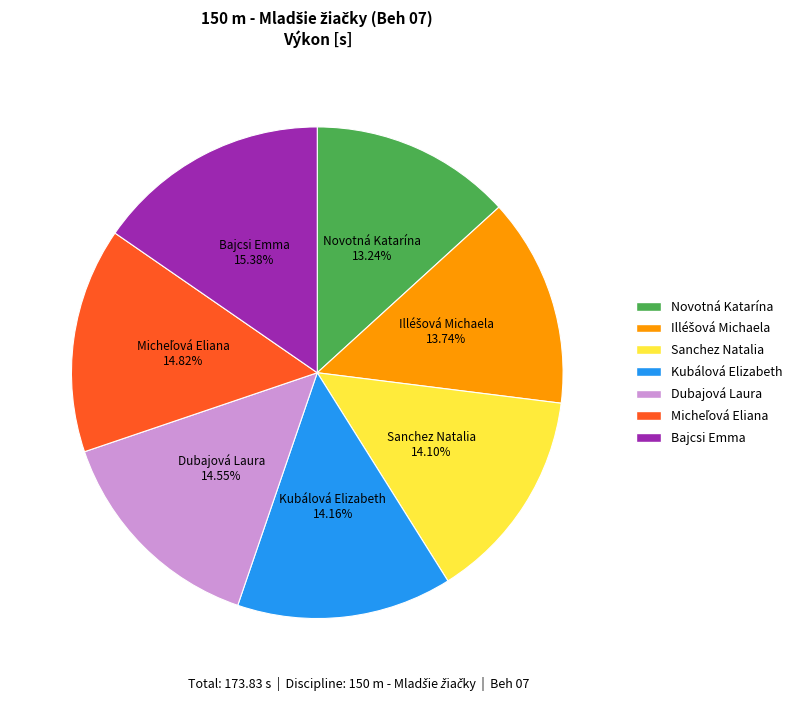

What is the smallest slice in the pie chart?

Novotná Katarína